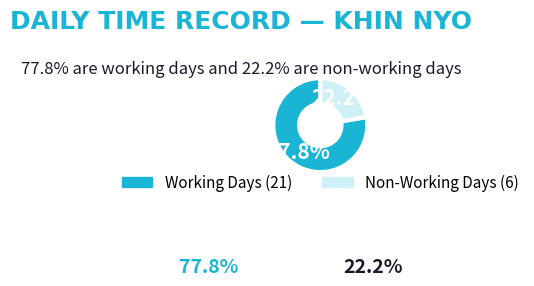

Is there a majority slice in this chart?

Yes